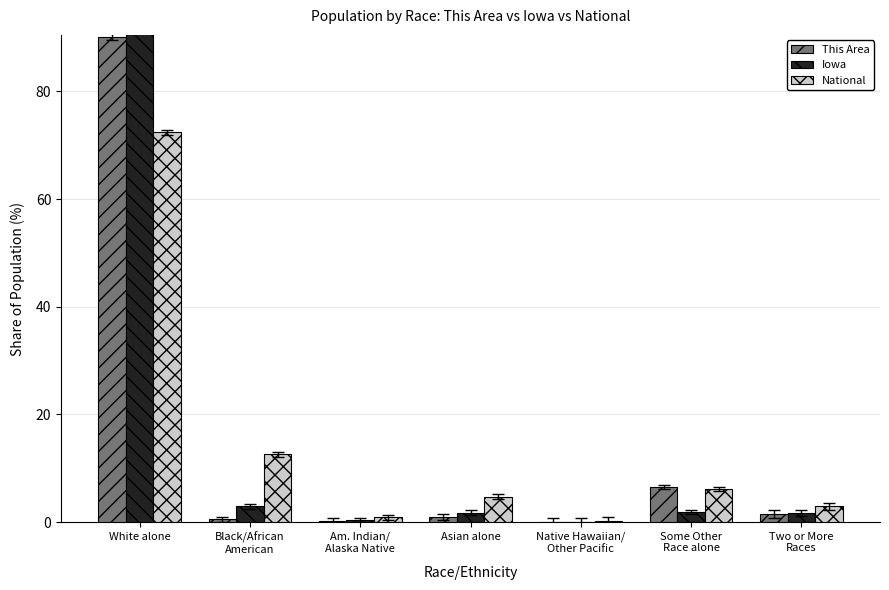

The National series shows 4.8 at Asian alone. True or false?

True